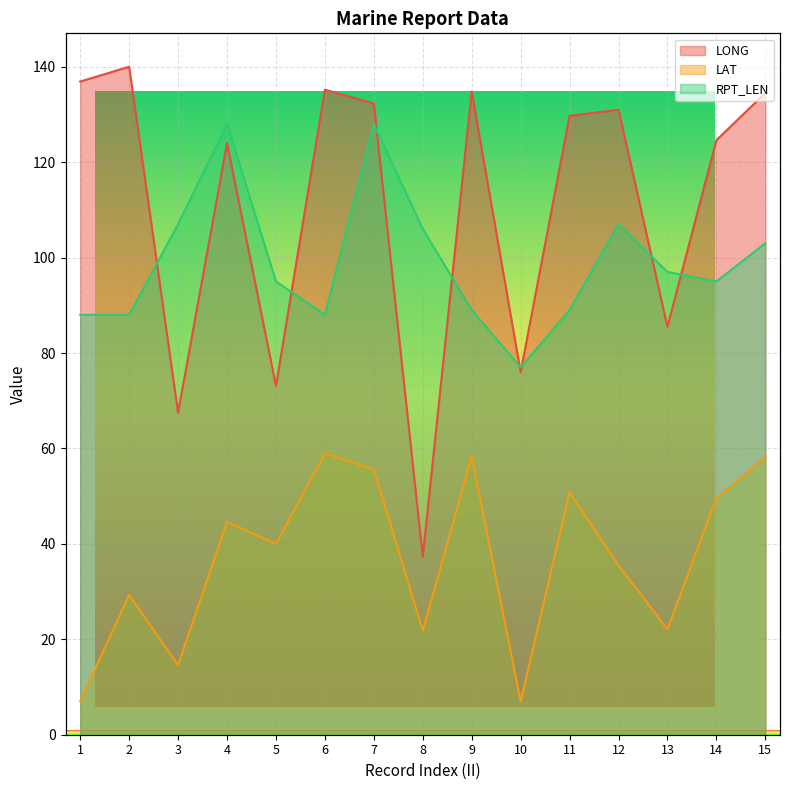

Which category has the highest value across all series?

2